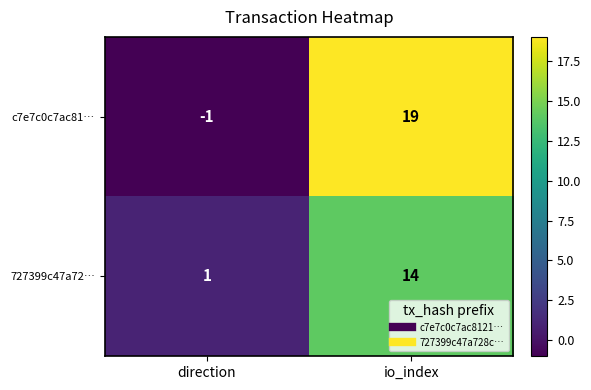

Reading right to left, transcribe all the data shown in this chart.

c7e7c0c7ac81…: 19	-1
727399c47a72…: 14	1